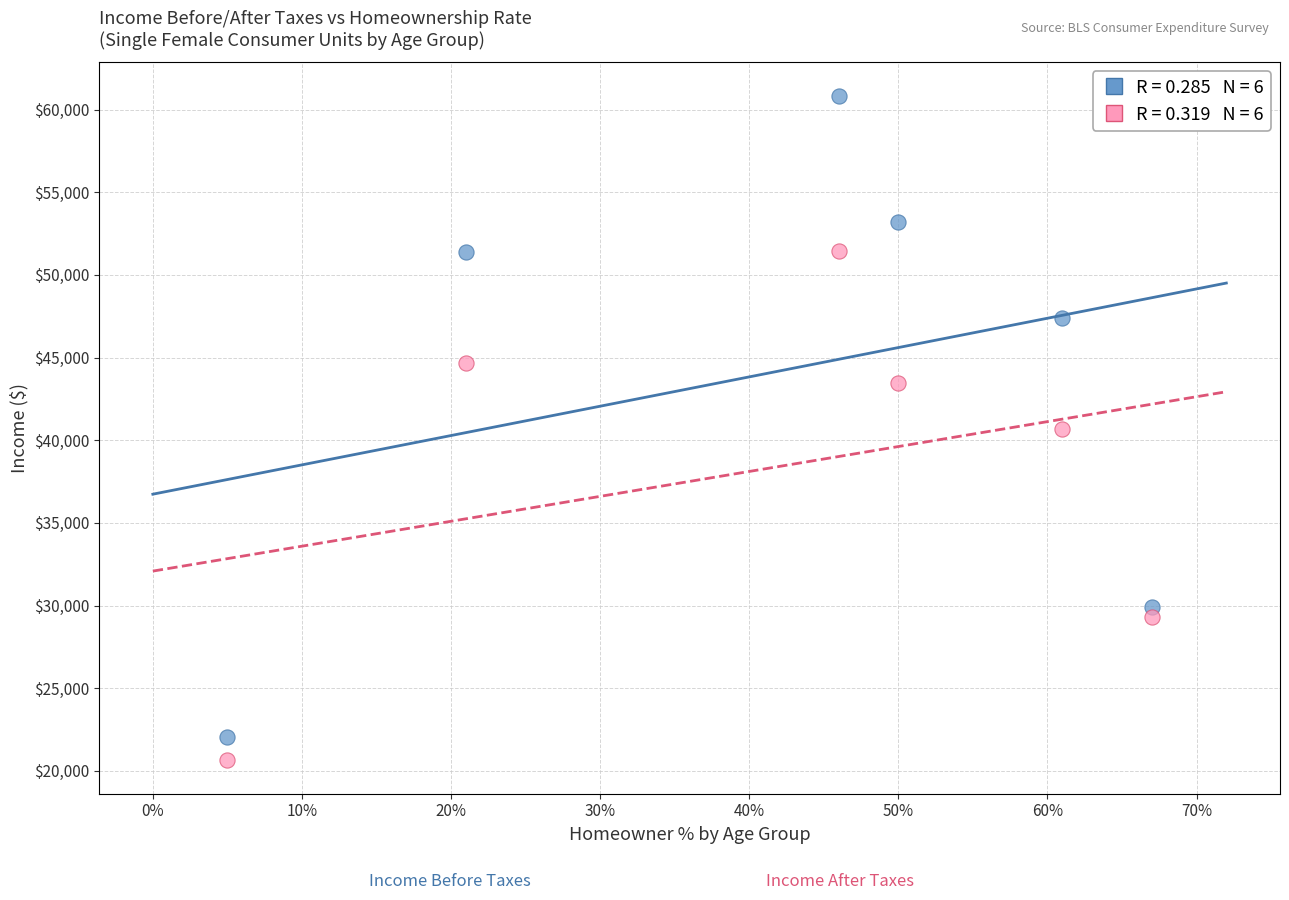

Across all data points, what is the average Y value?

41244